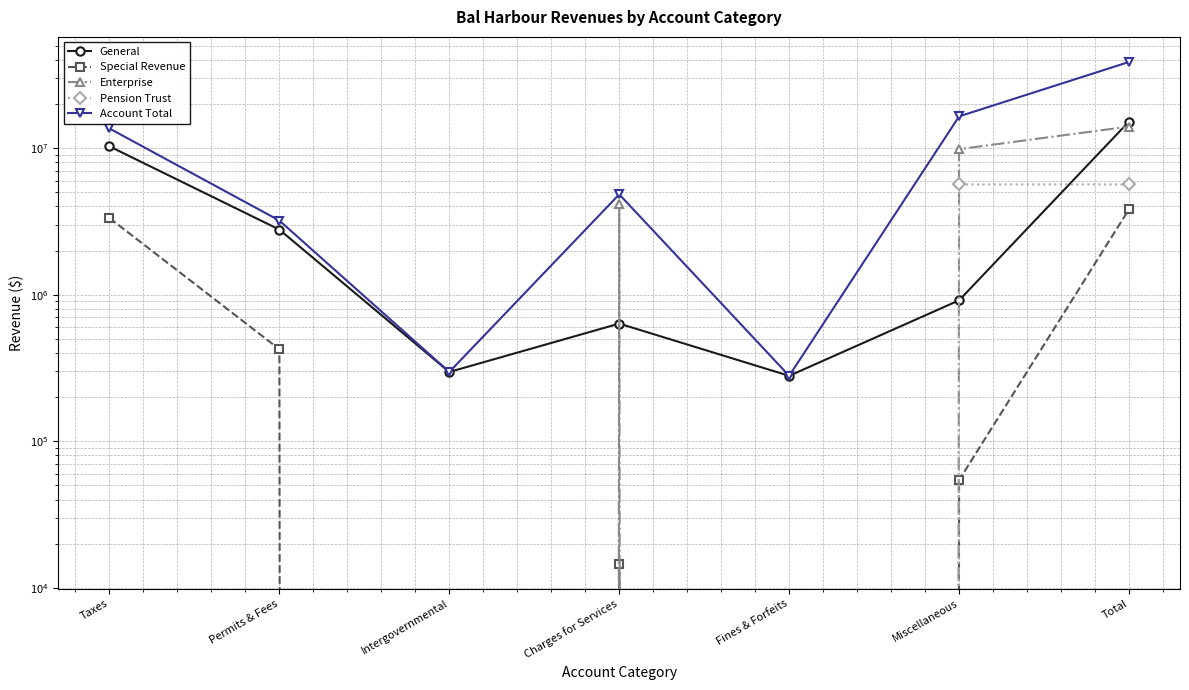

Reading left to right, list all the values displayed in this chart.

General: Taxes=10272228	Permits & Fees=2777512	Intergovernmental=296876	Charges for Services=634716	Fines & Forfeits=279423	Miscellaneous=914928	Total=15175683
Special Revenue: Taxes=3331088	Permits & Fees=424346	Intergovernmental=0	Charges for Services=14626	Fines & Forfeits=0	Miscellaneous=54341	Total=3824401
Enterprise: Taxes=0	Permits & Fees=0	Intergovernmental=0	Charges for Services=4183763	Fines & Forfeits=0	Miscellaneous=9831058	Total=14014821
Pension Trust: Taxes=0	Permits & Fees=0	Intergovernmental=0	Charges for Services=0	Fines & Forfeits=0	Miscellaneous=5648695	Total=5648695
Account Total: Taxes=13603316	Permits & Fees=3201858	Intergovernmental=296876	Charges for Services=4833105	Fines & Forfeits=279423	Miscellaneous=16449022	Total=38663600